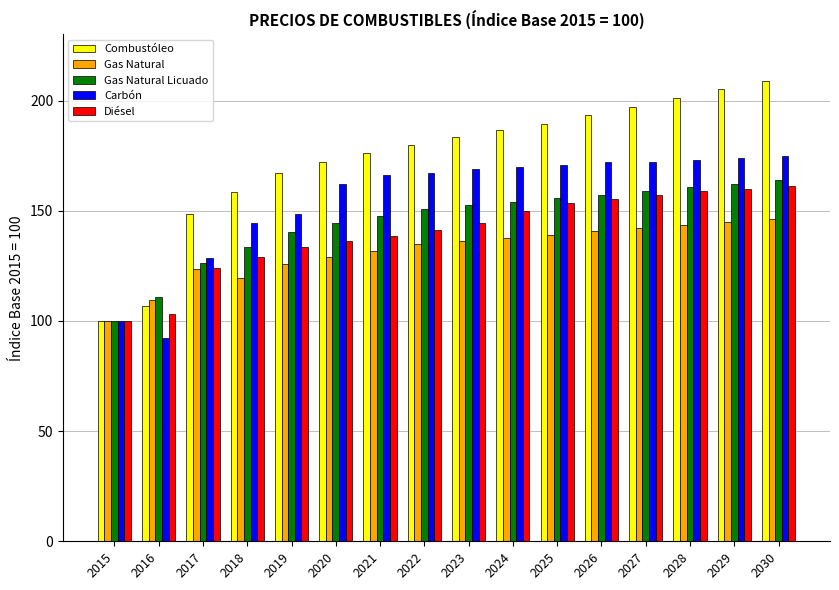

The value of Gas Natural at 2015 is 131.9. True or false?

False